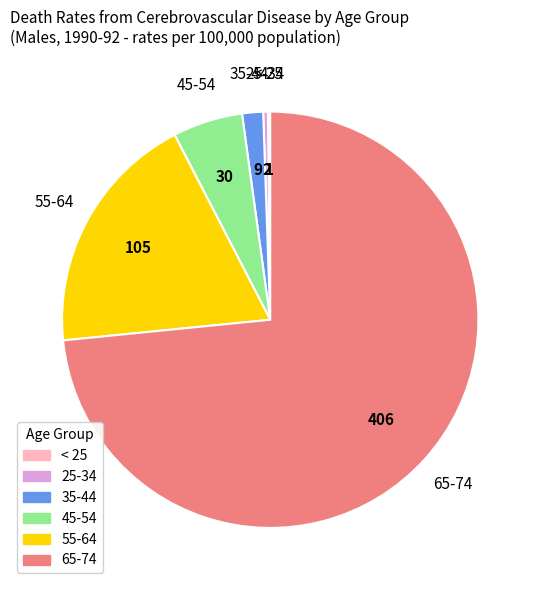

Does any single category account for the majority?

Yes